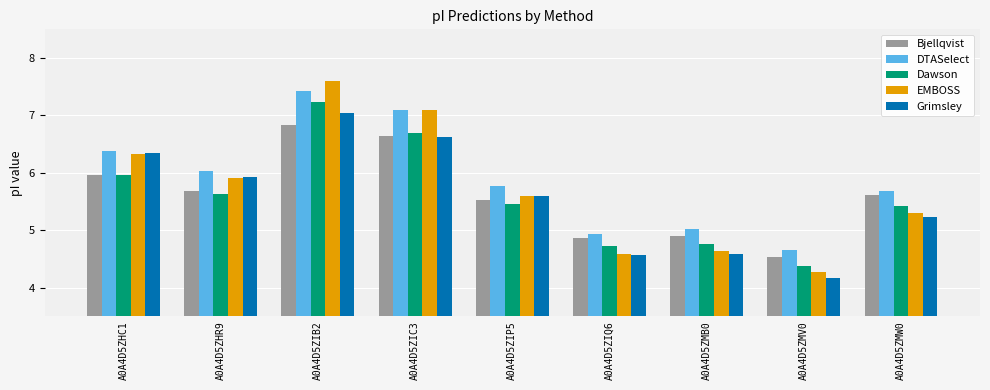

What is the approximate value of DTASelect at A0A4D5ZMW0?

5.7